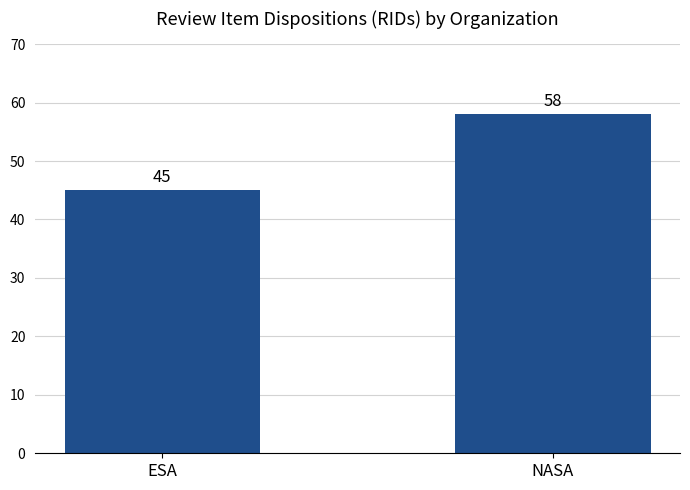

True or false: the data shows 45 at ESA.

True